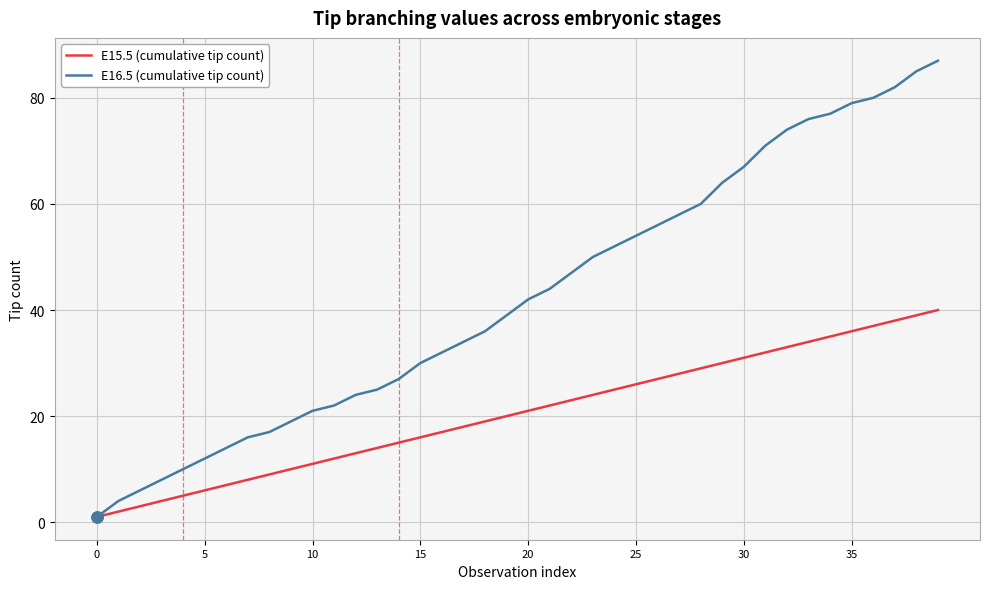

How many series are shown in this chart?

2